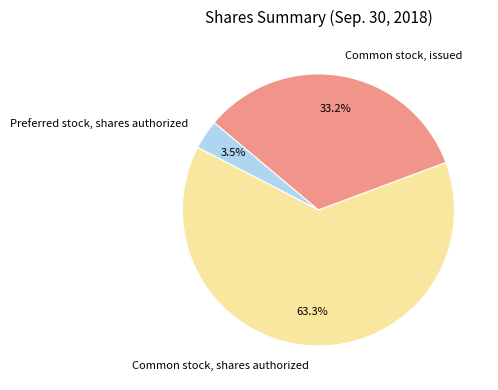

Count the number of slices in the pie.

3